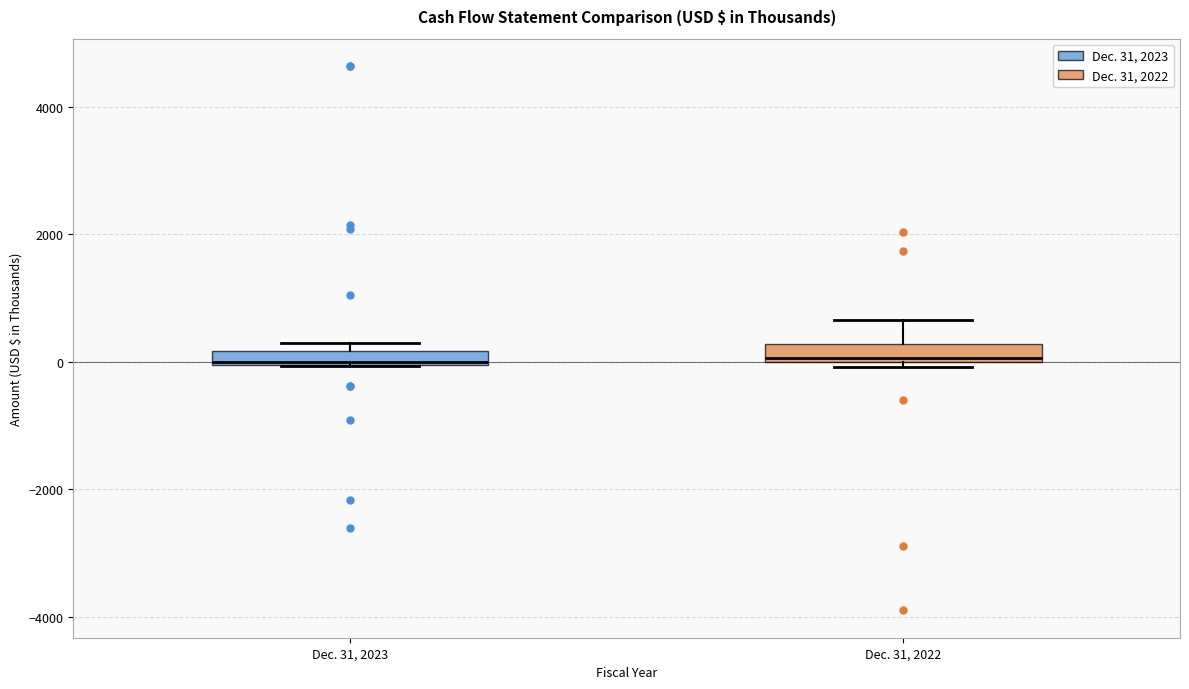

Where is the lower edge of the box for Dec. 31, 2023 on the y-axis? The values are not printed on the chart, so give them approximately, as read against the axis.

0